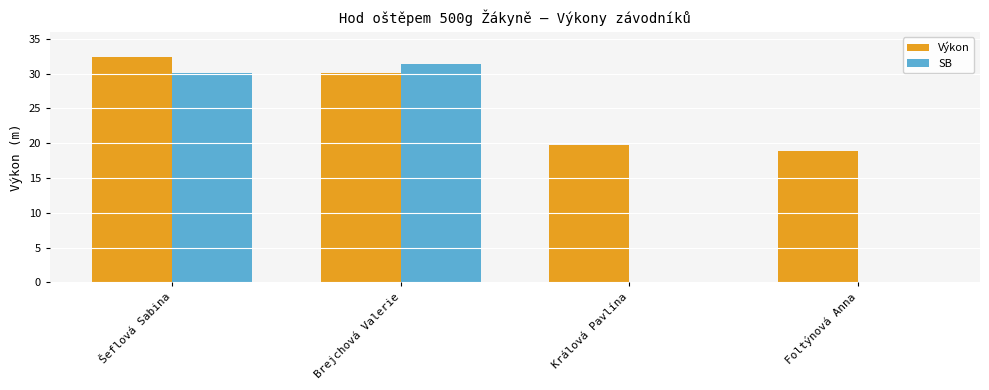

Which category has the highest value across all series?

Šeflová Sabina